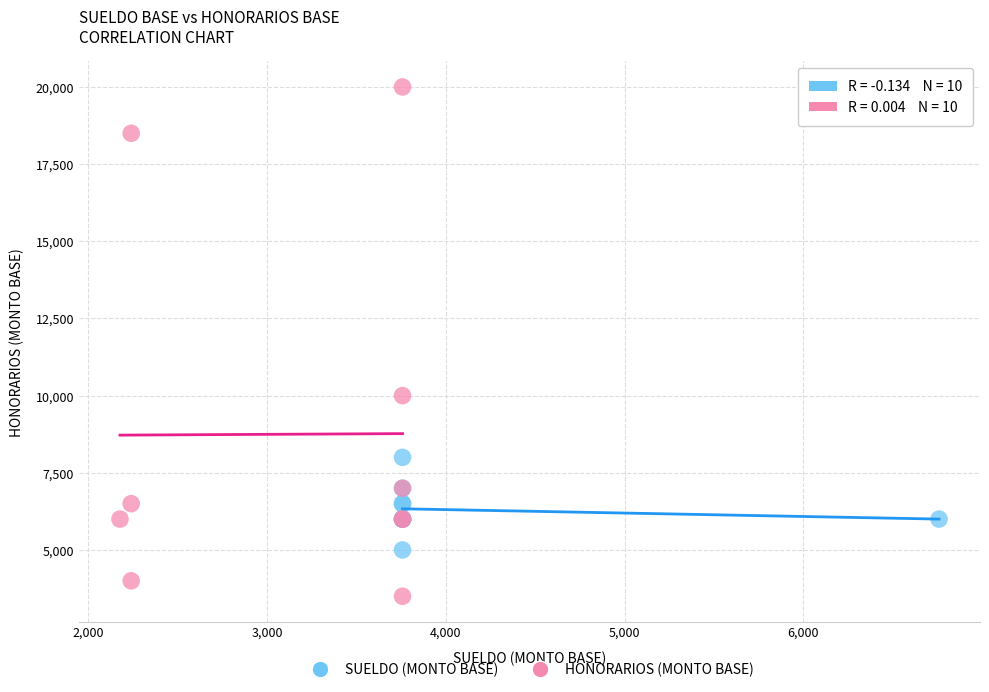

Which series has the largest Y range (max minus min)?

HONORARIOS (MONTO BASE)